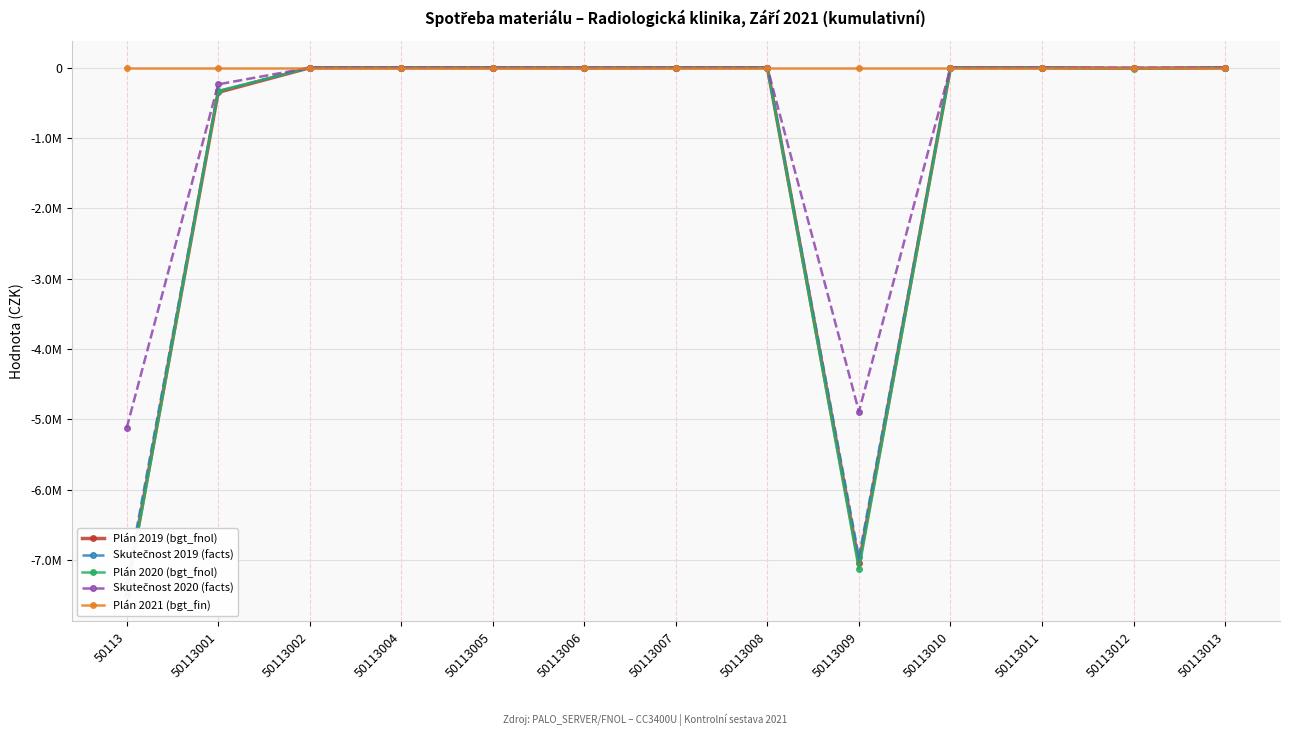

At which category does the chart reach its peak across all series?

50113002